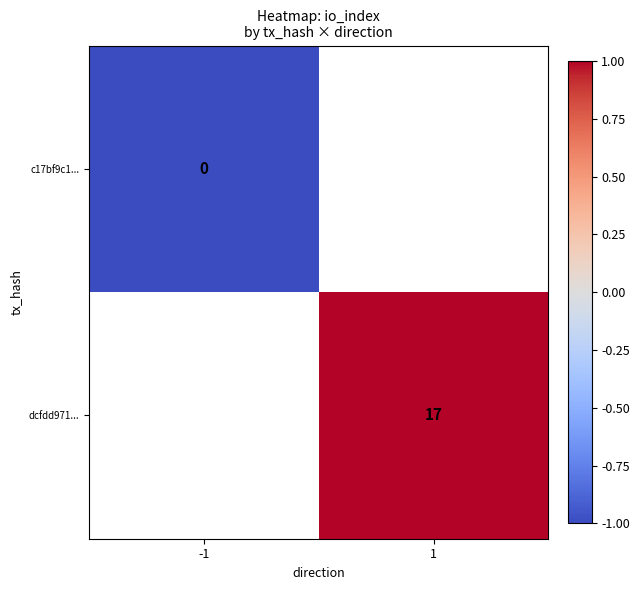

The dcfdd971... series shows 17 at 1. True or false?

True